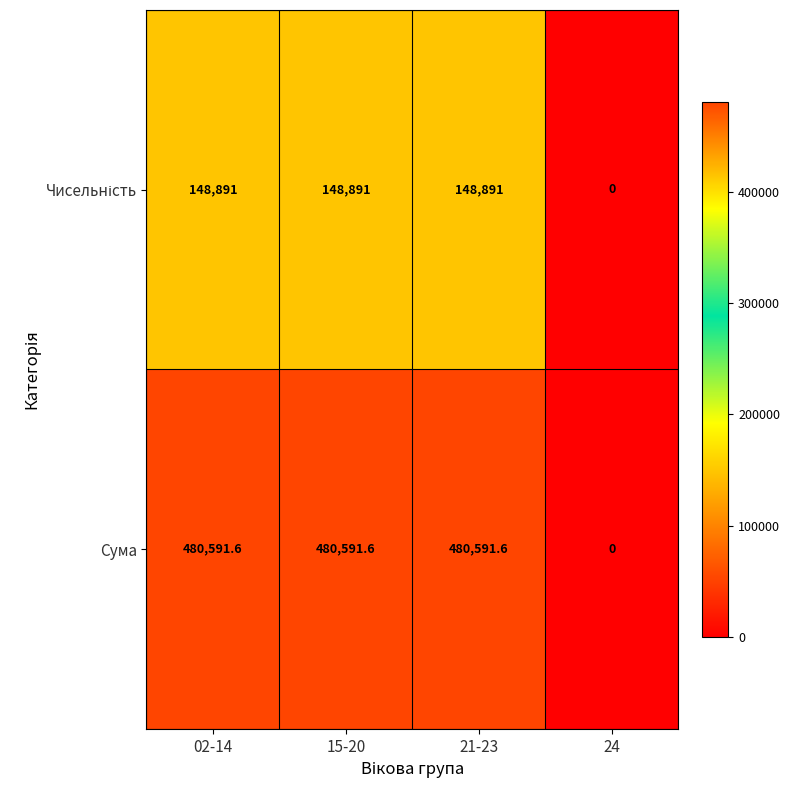

How many distinct data groups are displayed?

2